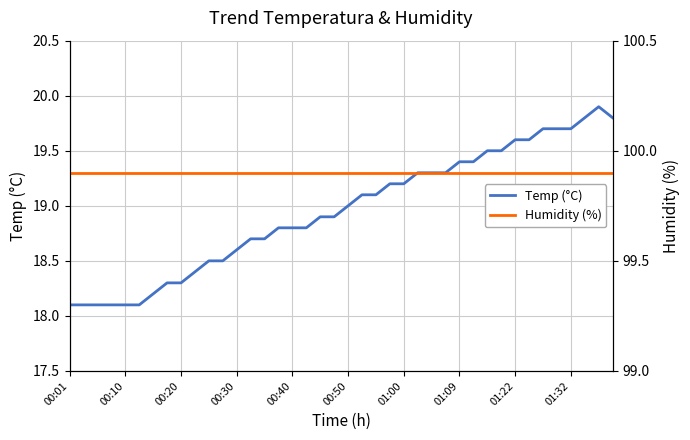

What is the sum of the Temp (°C) values at 34 and 10?

38.2